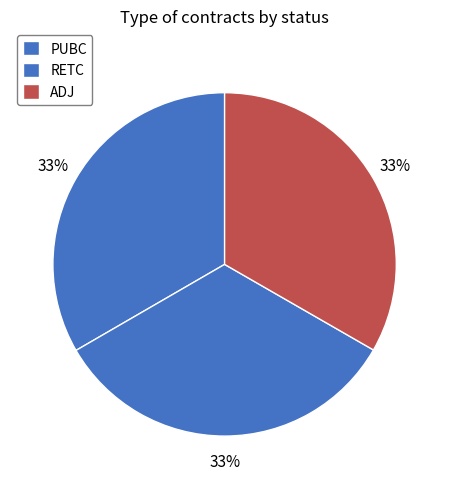

Is it true that RETC is 33% of the pie?

True